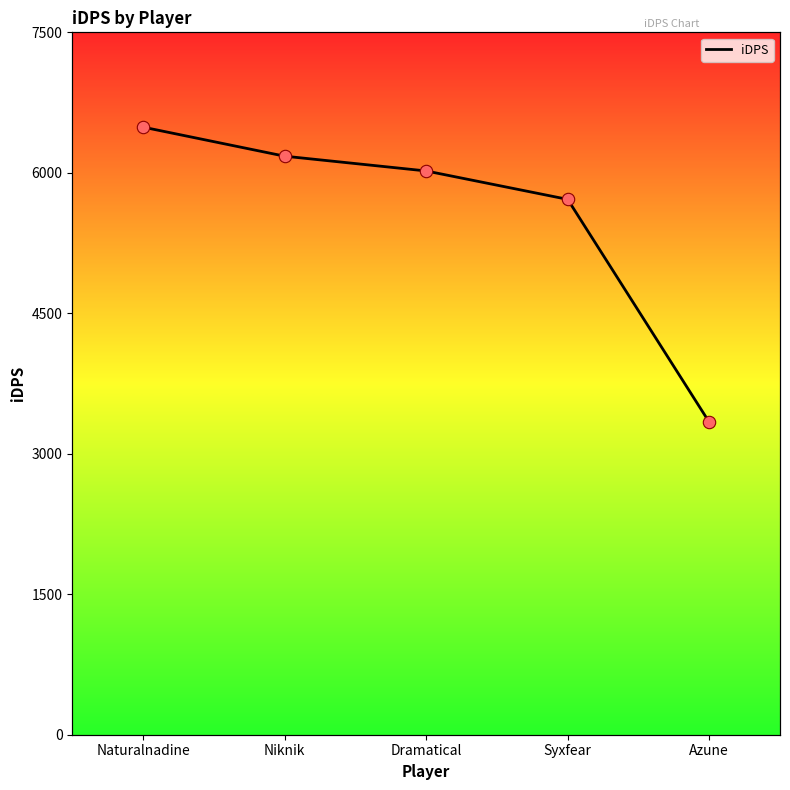

Which has a higher value, Niknik or Naturalnadine?

Naturalnadine